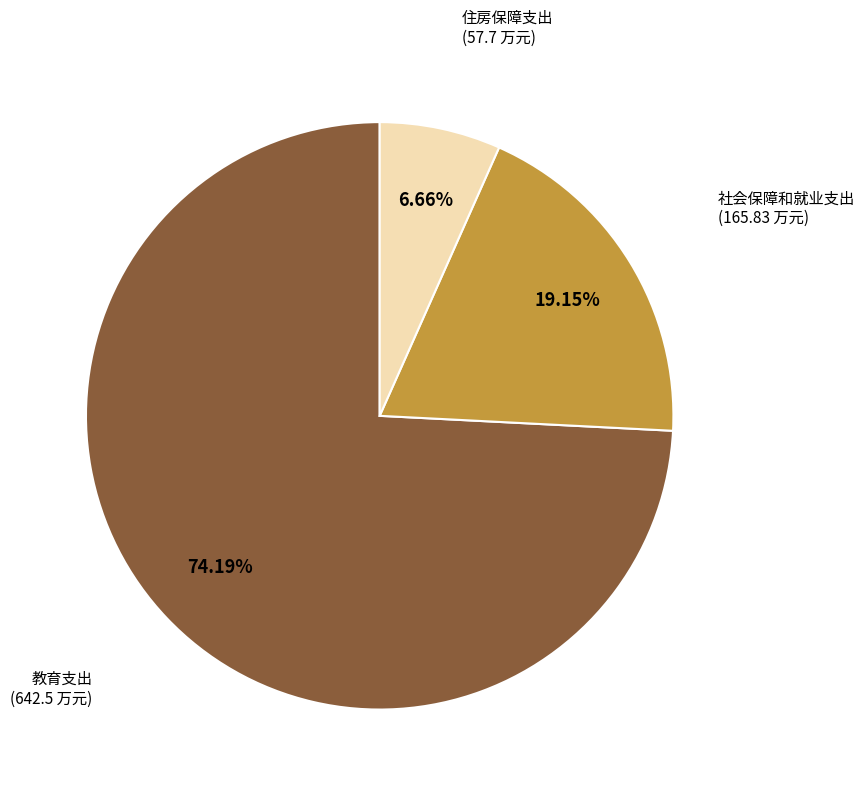

To the nearest percent, what is the average slice percentage?

33%